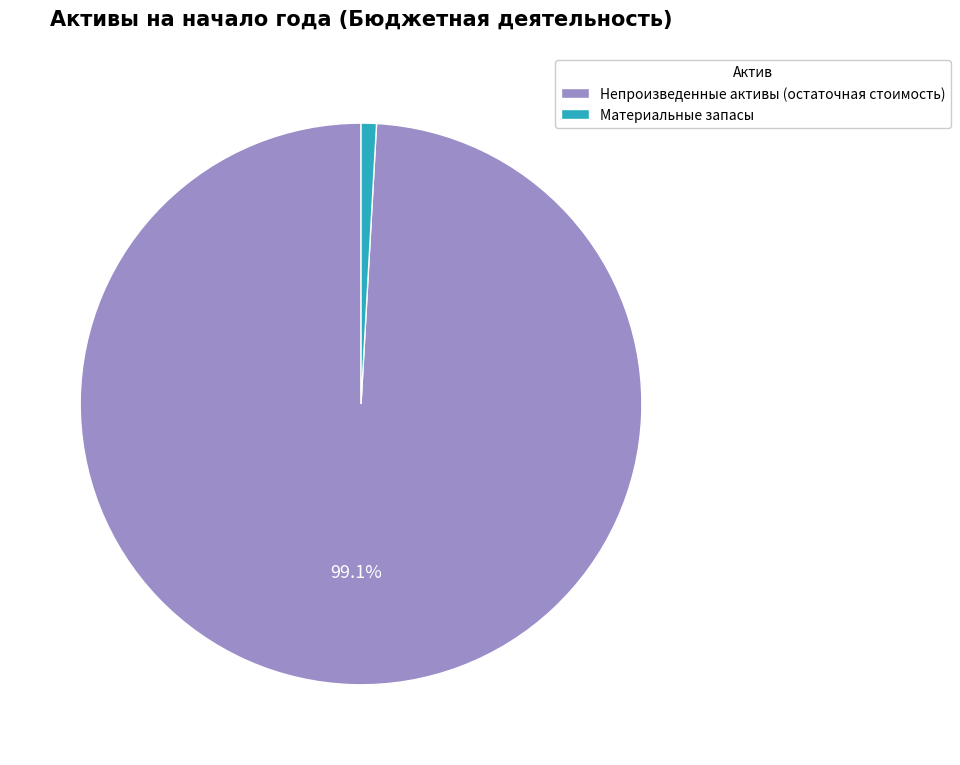

How many slices are in this pie chart?

2